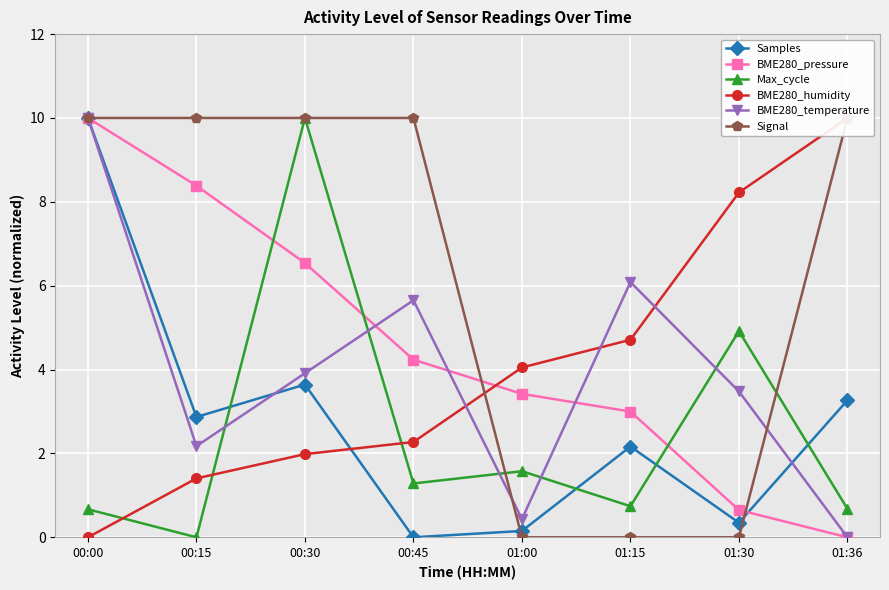

The value of Max_cycle at 00:30 is 10.0. True or false?

True